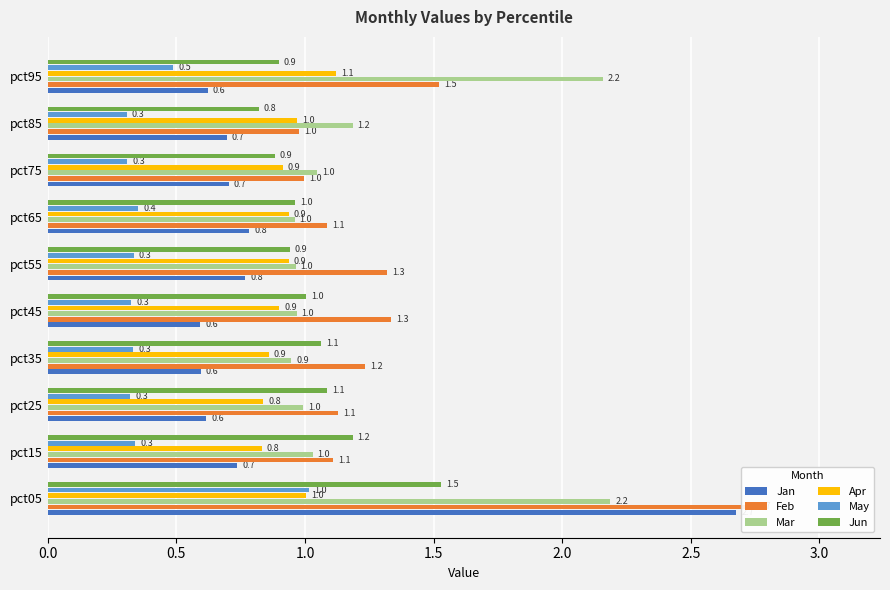

How many groups of bars are there?

10